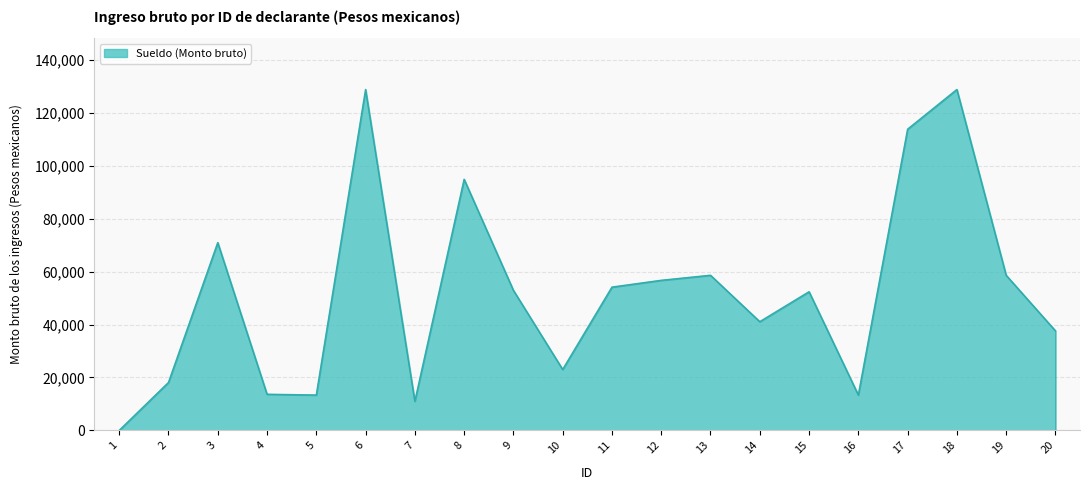

Which category has the lowest value across all series?

1